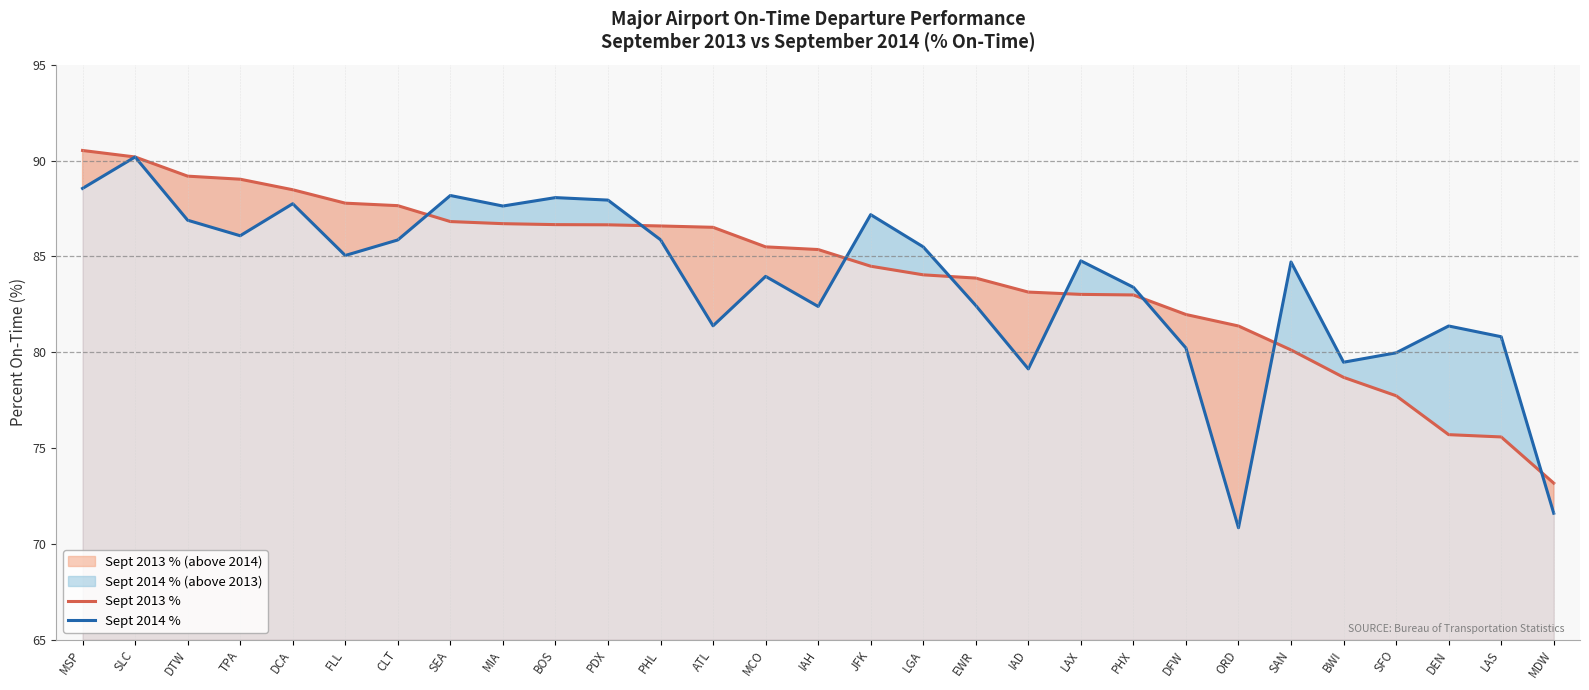

At which label does Sept 2014 % first exceed 84?

MSP